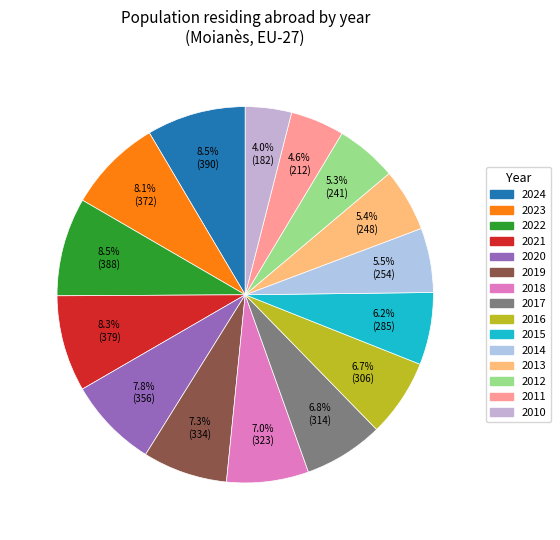

Which has a higher value, 2021 or 2010?

2021